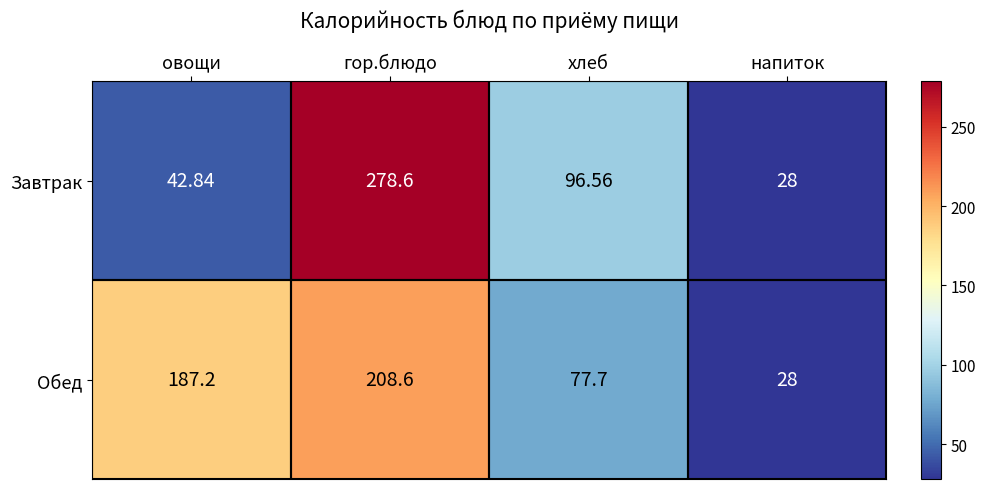

How many categories are shown in the chart?

4